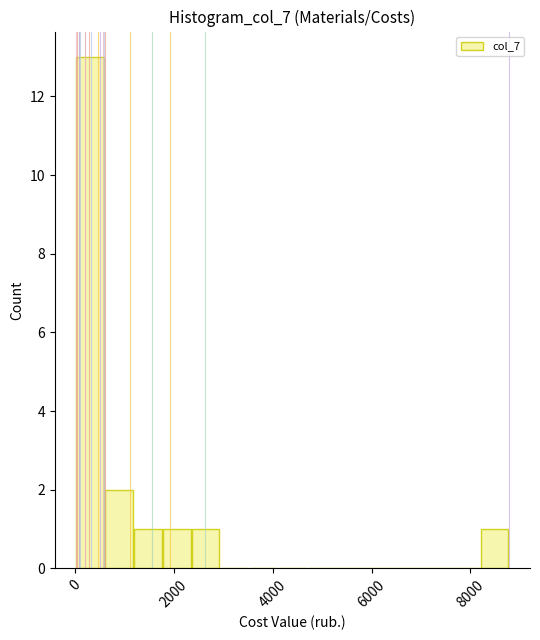

Read against the x-axis, roughly where is the centre of the tallest bar?

400